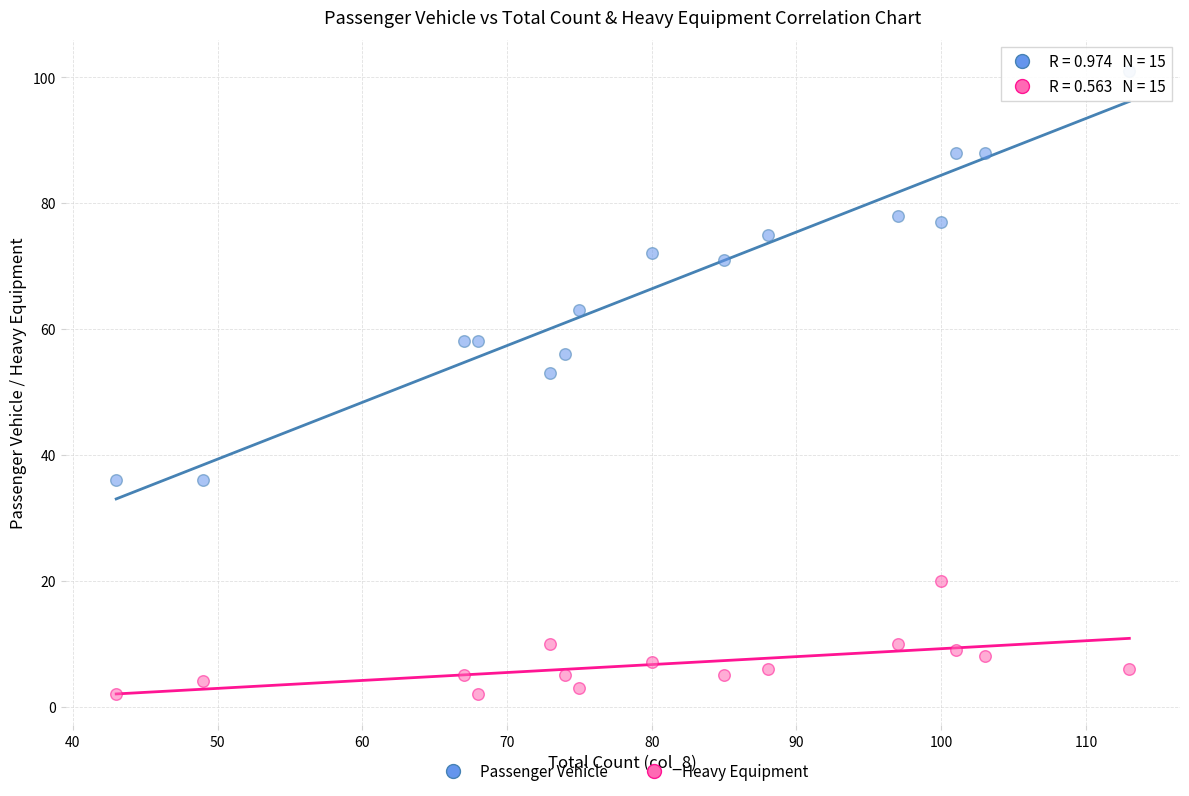

What are all the series names shown in the legend?

Passenger Vehicle, Heavy Equipment